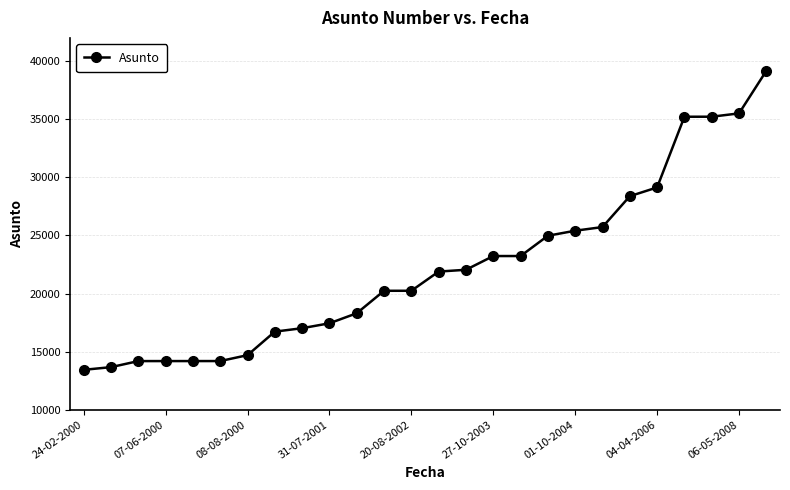

What is the average value?

22213